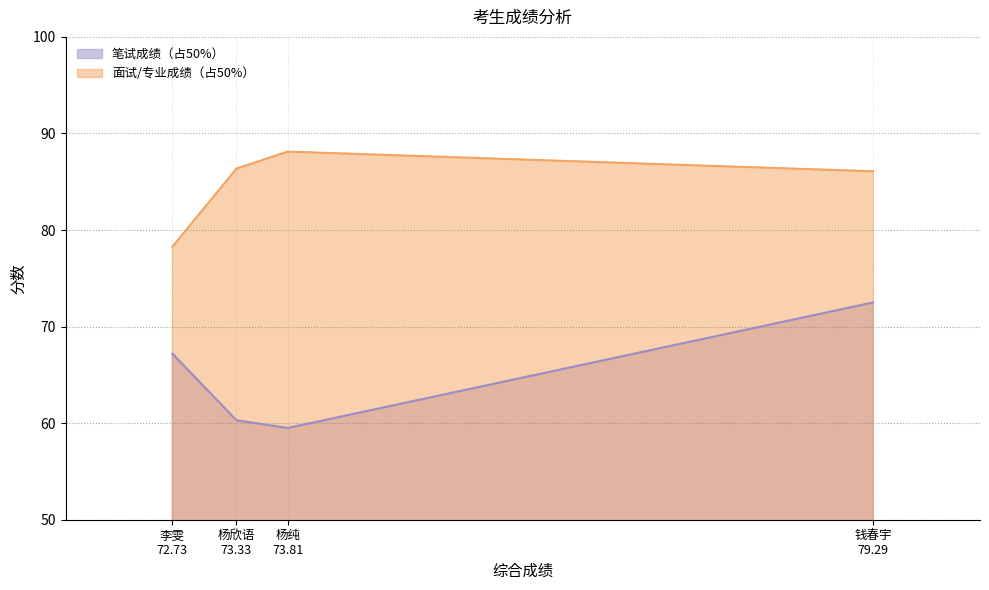

Reading left to right, transcribe all the data shown in this chart.

笔试成绩（占50%）: 67.2	60.3	59.5	72.5
面试/专业成绩（占50%）: 78.3	86.4	88.1	86.1